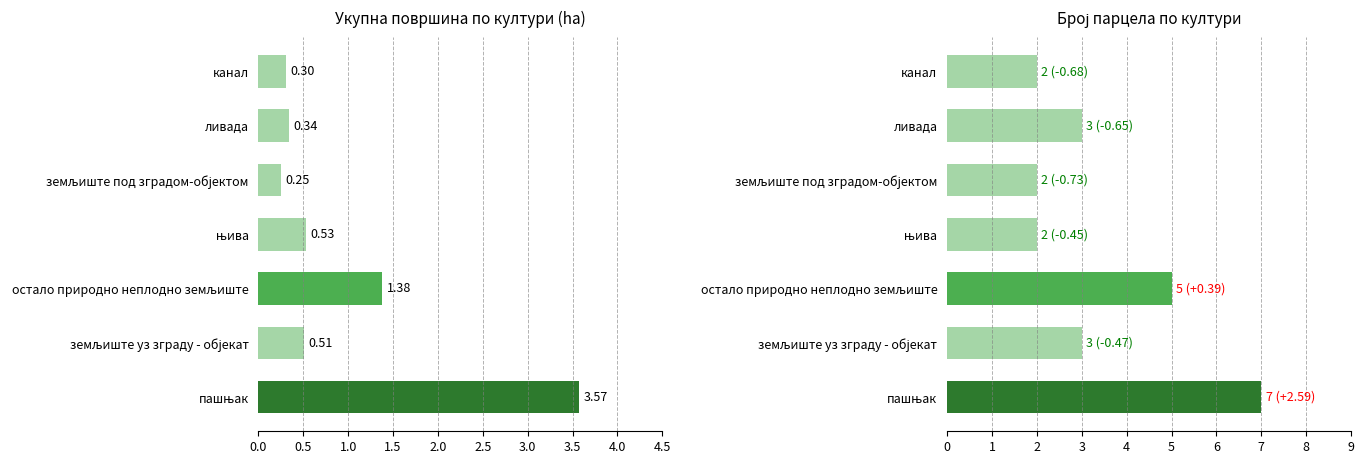

Does the chart contain stacked bars?

No